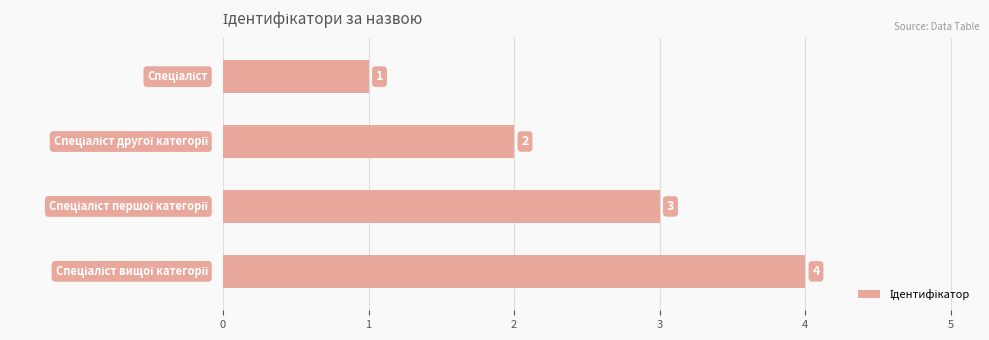

What is the value of the 3rd bar from the top?

3